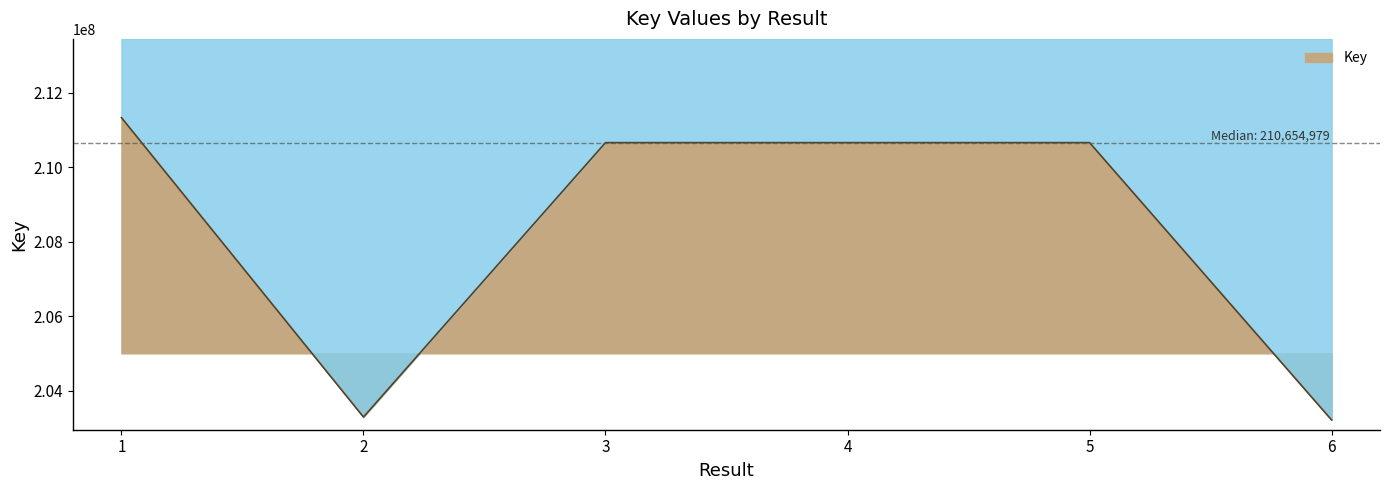

What is the sum of the values at 2 and 1?

414617016